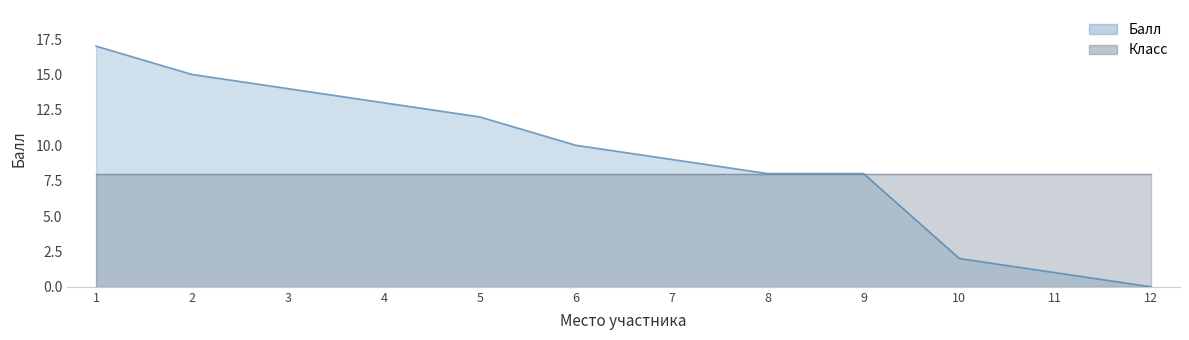

True or false: the data has more than 2 interior local peaks.

False